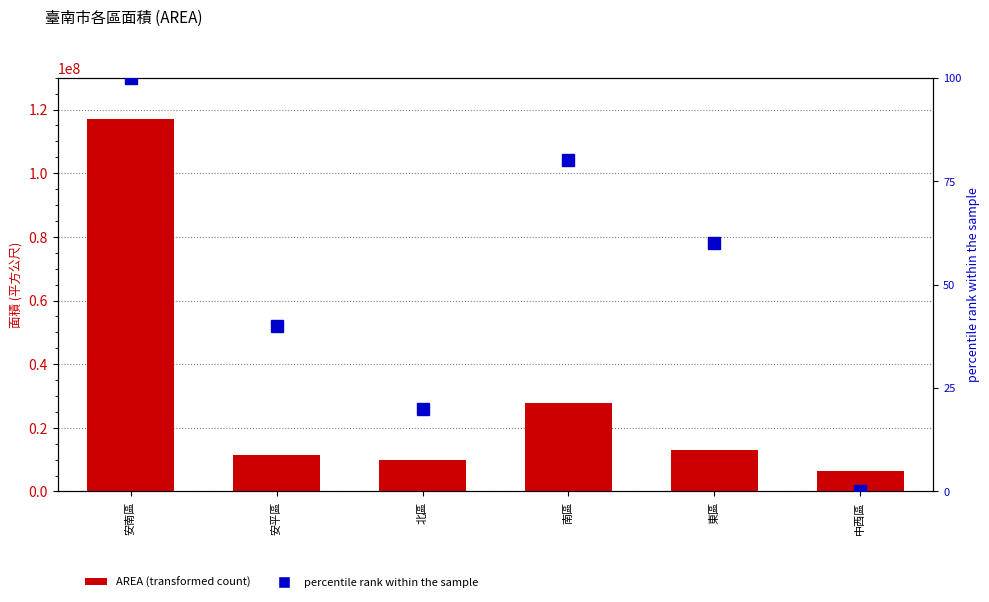

Reading left to right, list all the values displayed in this chart.

AREA (transformed count): 安南區=116964376.1	安平區=11383376.6	北區=9833126.7	南區=27857671.7	東區=12896371.3	中西區=6372559.8
percentile rank within the sample: 安南區=100.0	安平區=40.0	北區=20.0	南區=80.0	東區=60.0	中西區=0.0